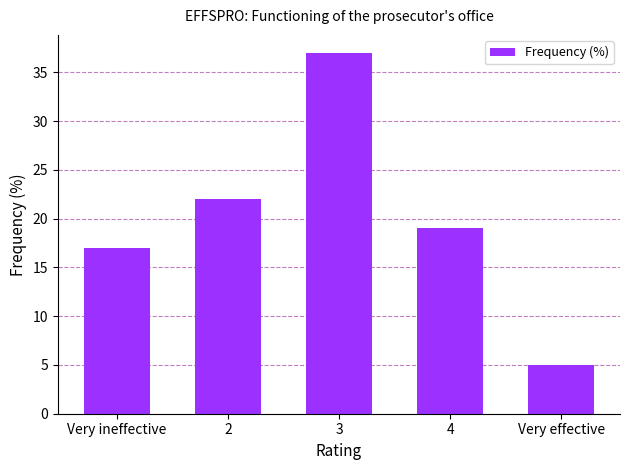

List the labels in order of value, smallest first.

Very effective, Very ineffective, 4, 2, 3